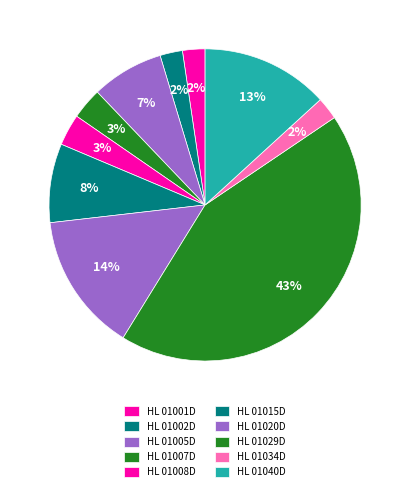

Count the number of slices in the pie.

10